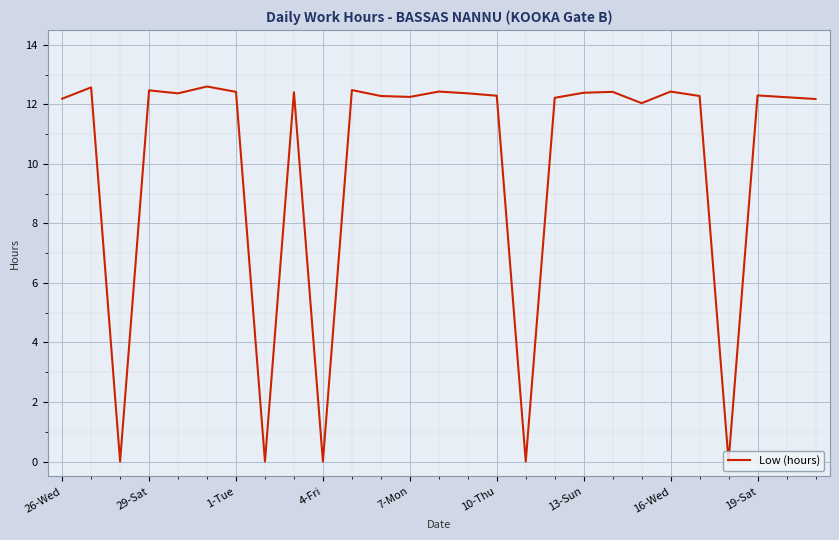

What is the difference between the maximum and minimum values?

12.6